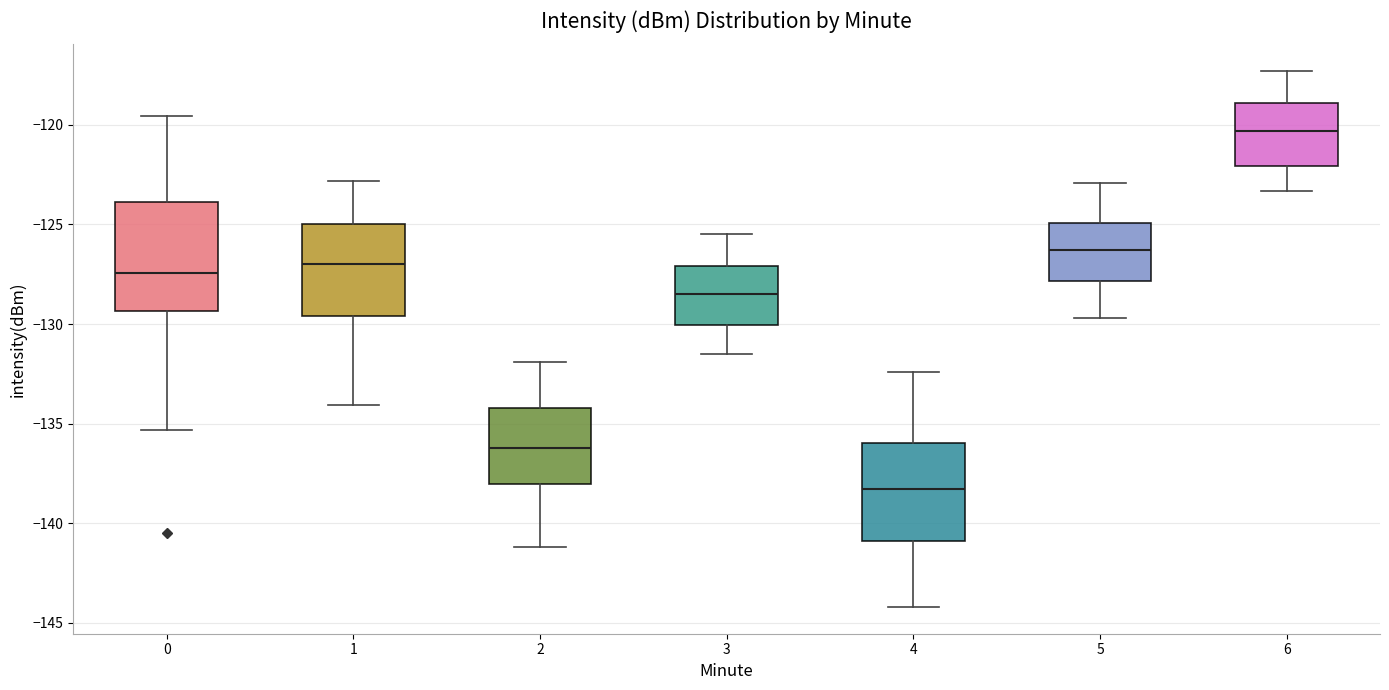

Reading left to right, transcribe this box plot: for each box, give where its median line is, the range the box spans, and where its two whiskers end, as read against the y-axis. The values are not printed on the chart, so give them approximately, as read against the axis.

0: median -127.5, box -129.5 to -124.0, whiskers -135.5 to -119.5
1: median -127.0, box -129.5 to -125.0, whiskers -134.0 to -123.0
2: median -136.0, box -138.0 to -134.0, whiskers -141.0 to -132.0
3: median -128.5, box -130.0 to -127.0, whiskers -131.5 to -125.5
4: median -138.5, box -141.0 to -136.0, whiskers -144.0 to -132.5
5: median -126.5, box -128.0 to -125.0, whiskers -129.5 to -123.0
6: median -120.5, box -122.0 to -119.0, whiskers -123.5 to -117.5